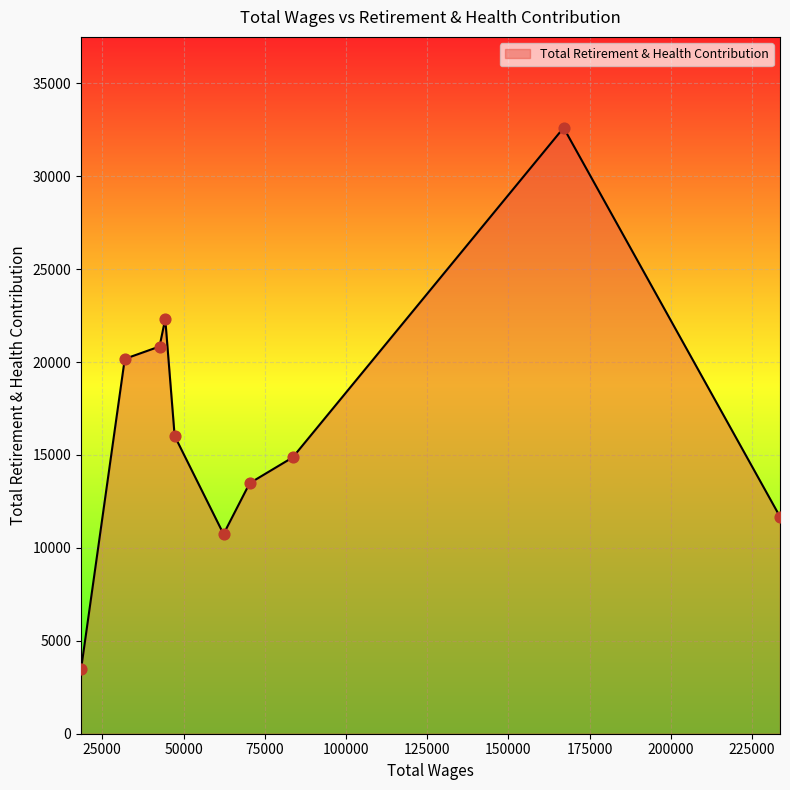

What is the difference between the maximum and minimum values?

29138